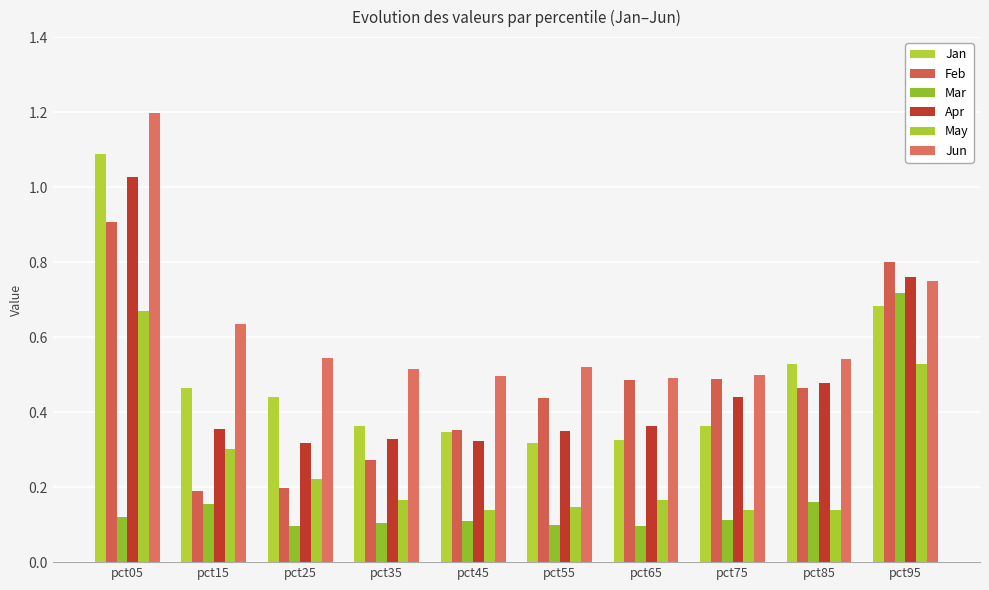

Rank the series by their maximum value, from highest to lowest.

Jun, Jan, Apr, Feb, Mar, May